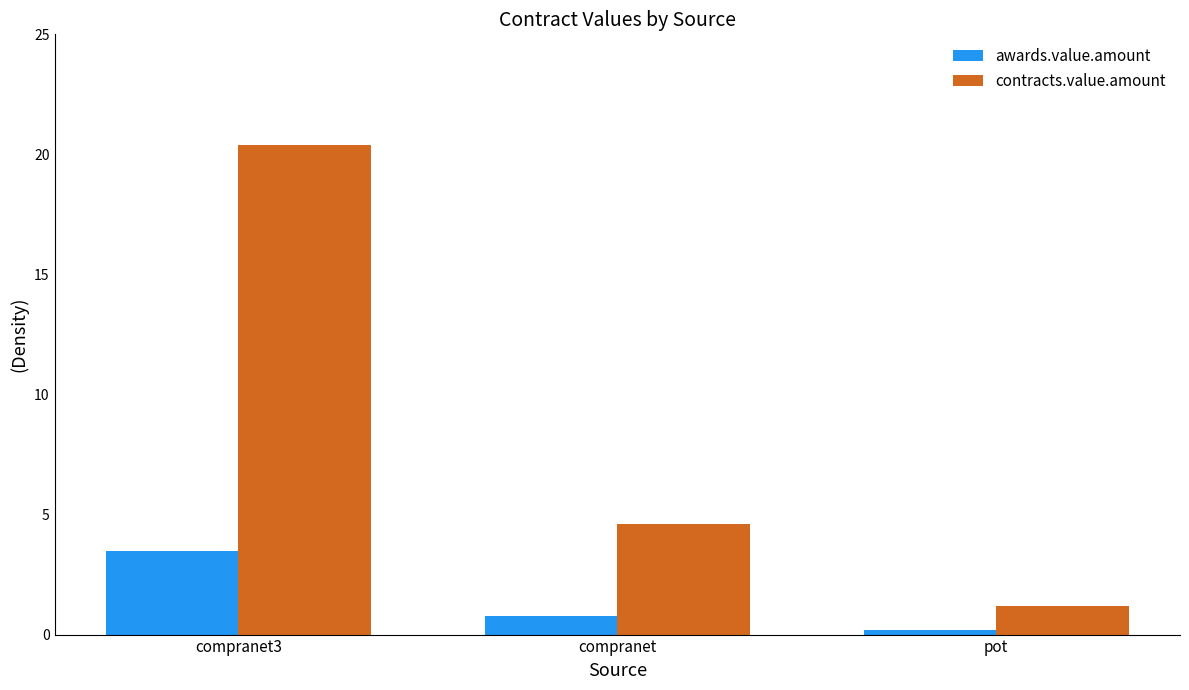

Which series has the widest spread of values?

contracts.value.amount